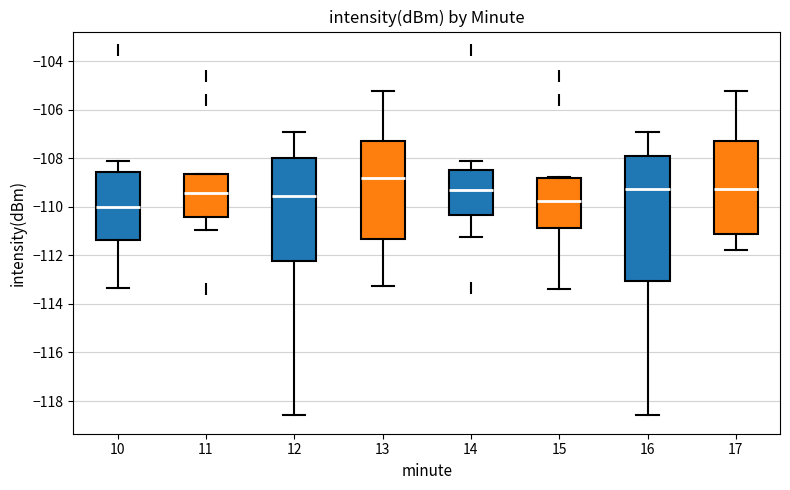

Which box has the lowest median line?

10